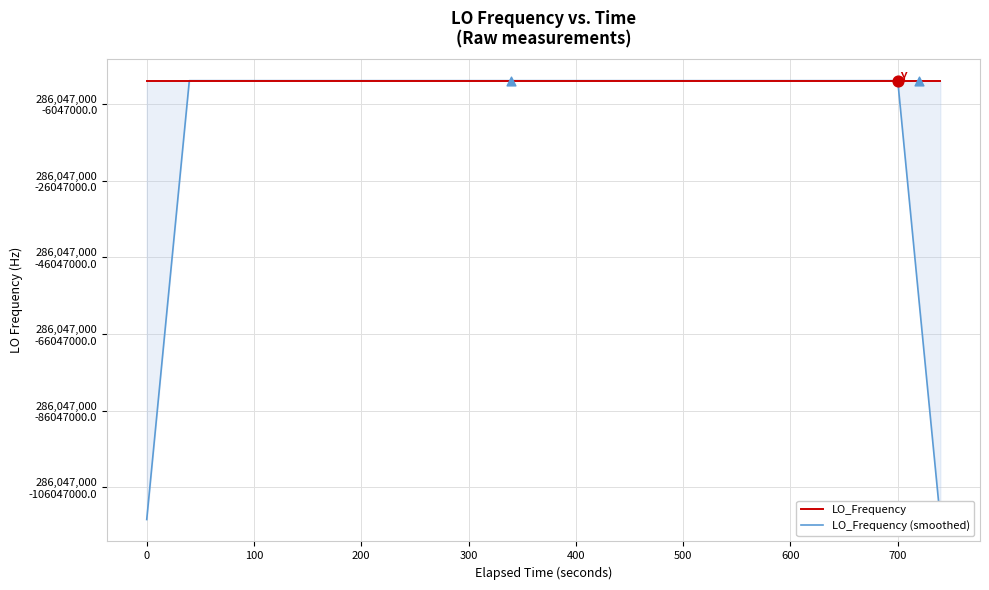

Which series contains the lowest Y value?

LO_Frequency (smoothed)